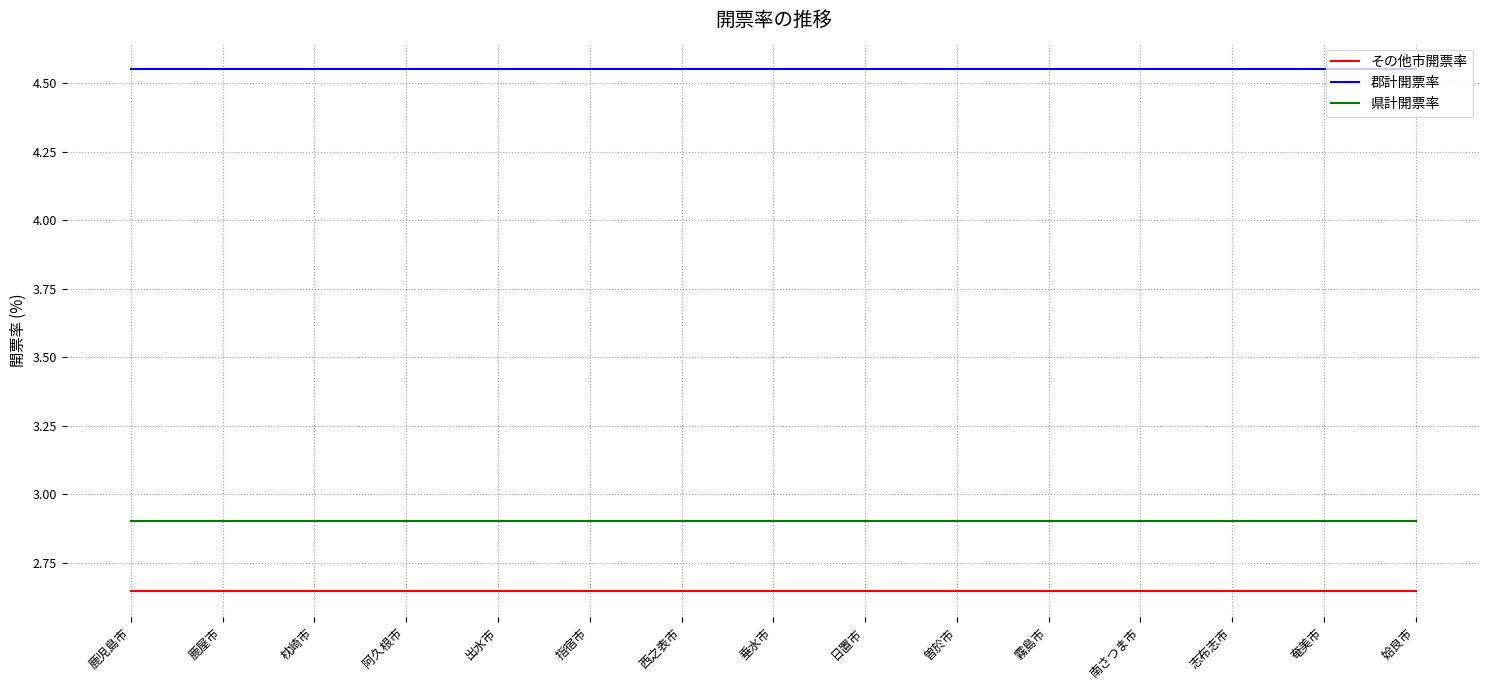

True or false: 県計開票率 has a value of 4.5 at 垂水市.

False